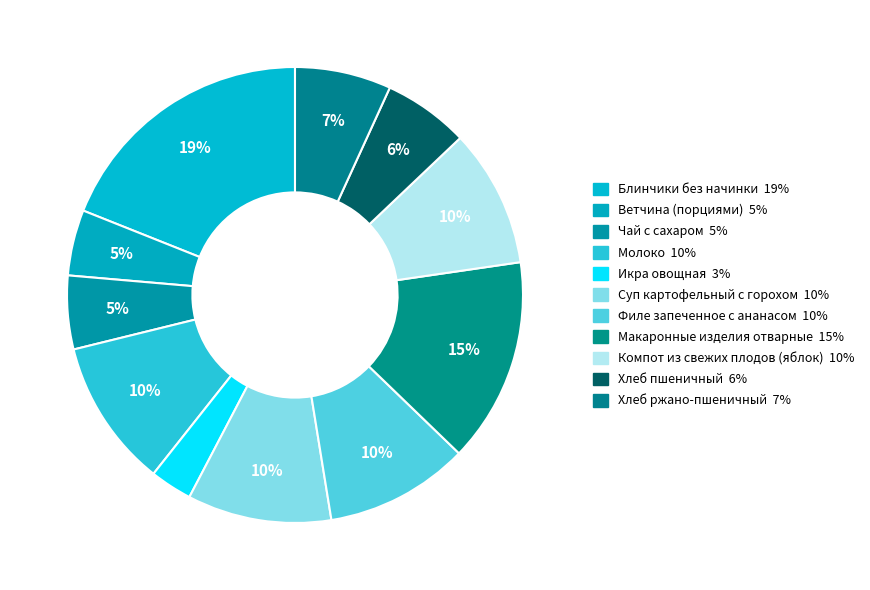

Count the number of slices in the pie.

11